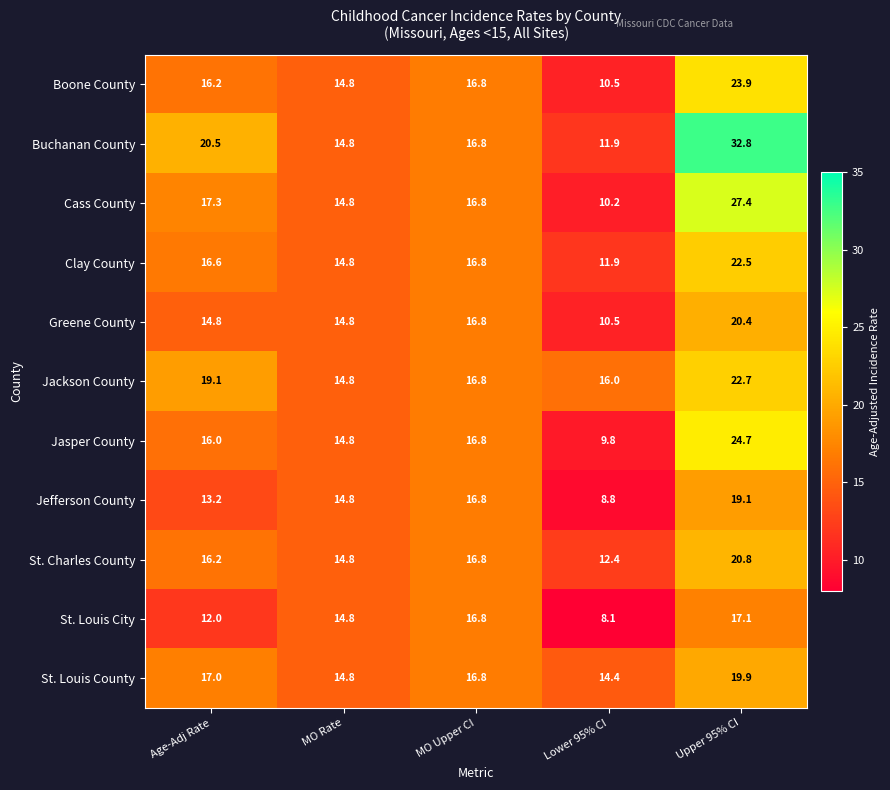

Which category has the lowest value across all series?

Lower 95% CI